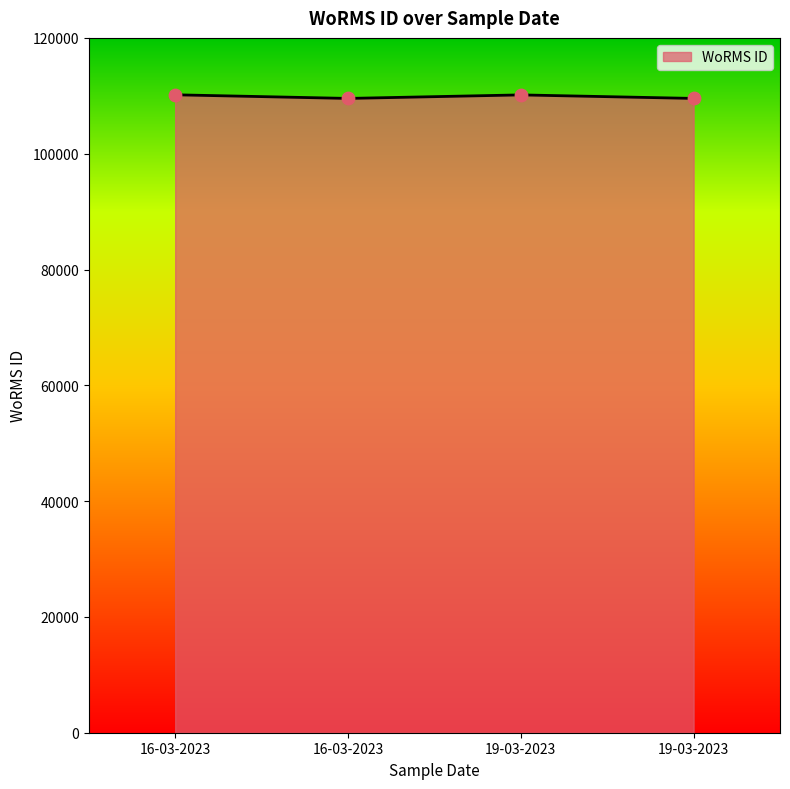

Which has a higher value, 16-03-2023 or 19-03-2023?

19-03-2023